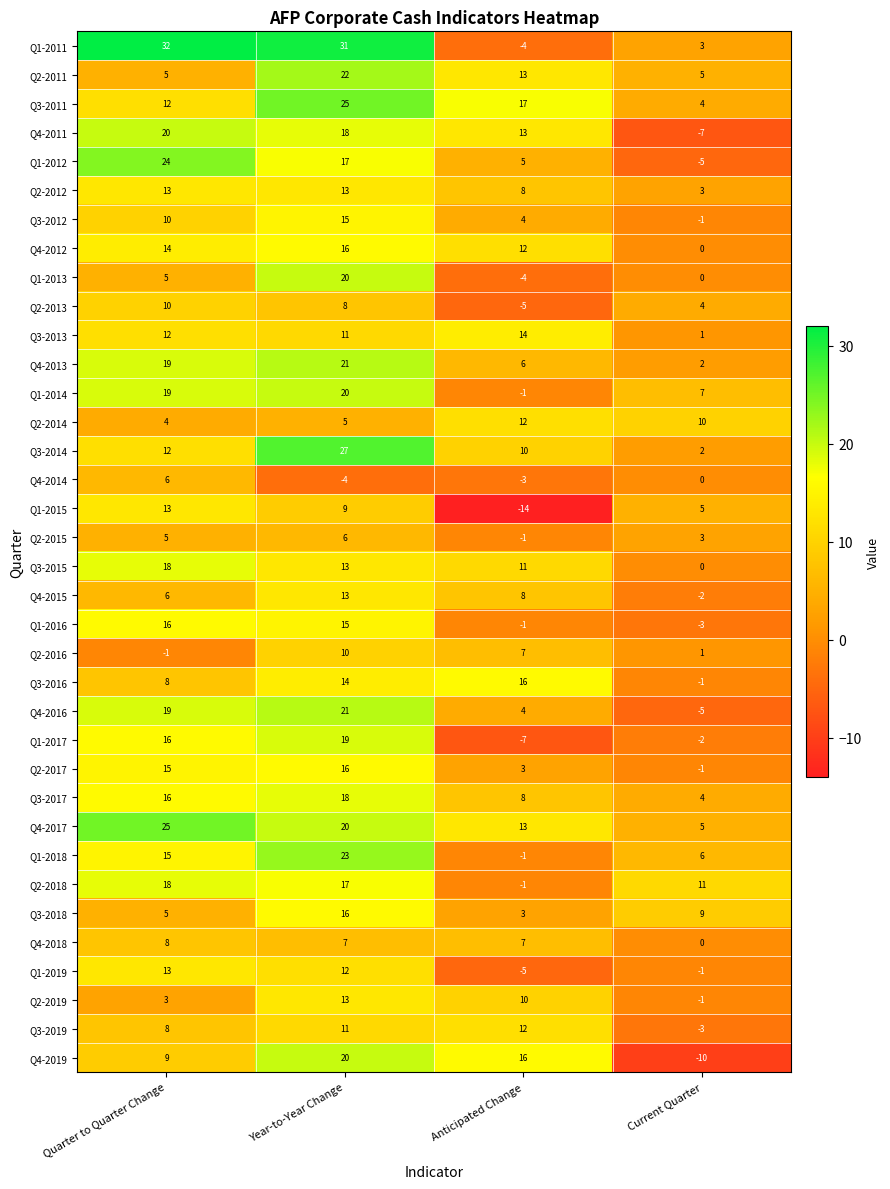

Read the Q2-2014 value at Current Quarter.

10